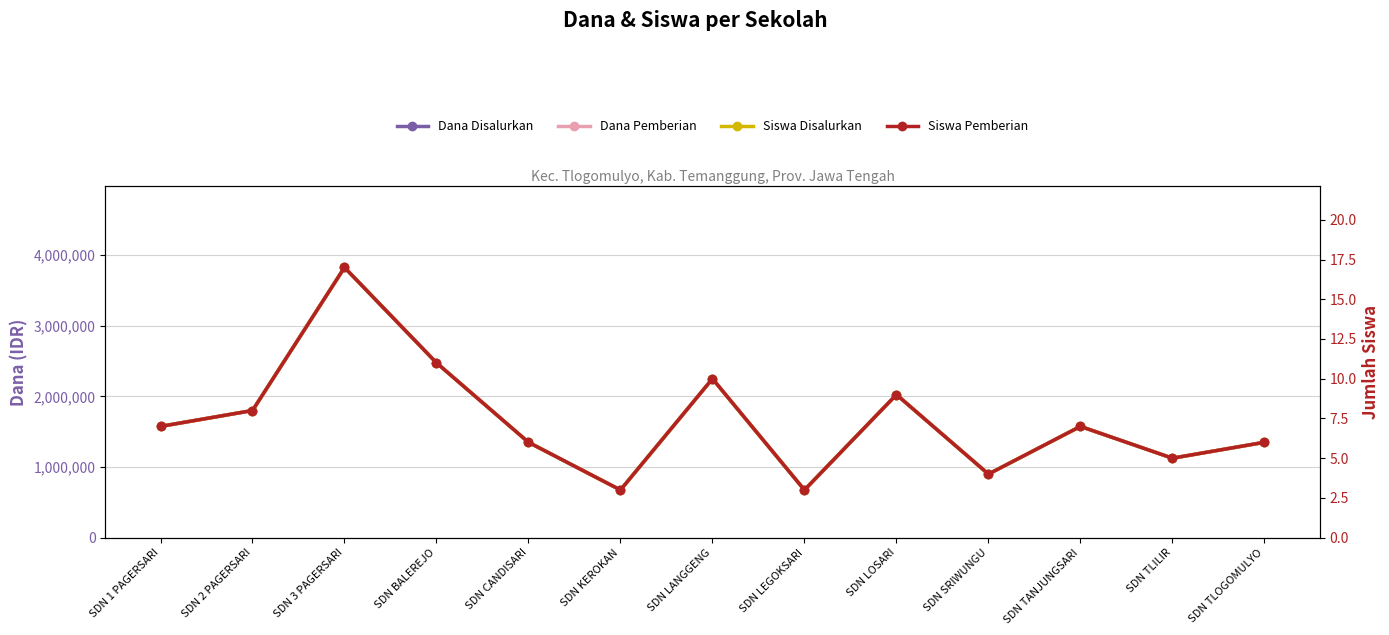

What is the value of the Siswa Pemberian point at the 8th from the left?

3